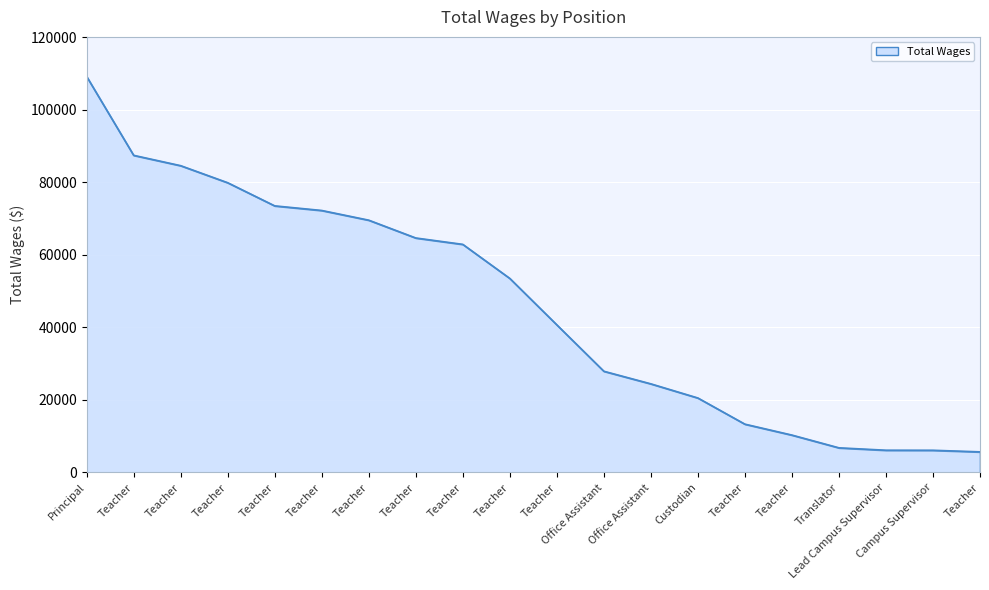

What value does the data have at Translator?

6782